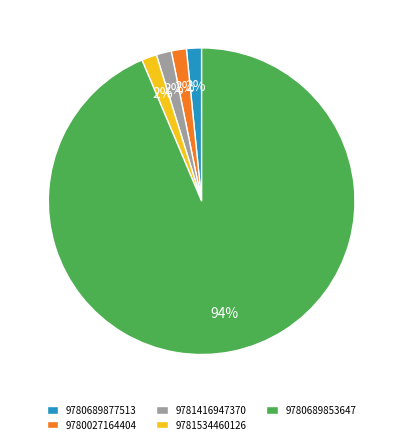

Combined, do 9780689853647 and 9781534460126 account for over 50%?

Yes